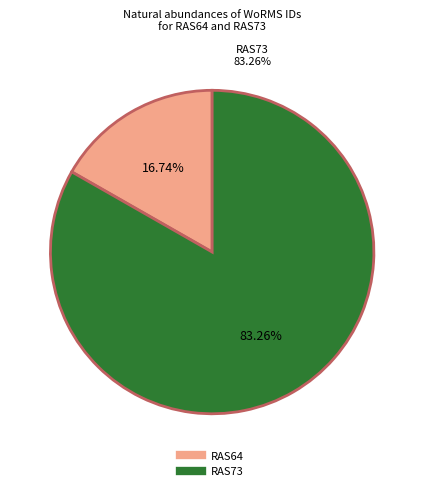

Rank the categories by value from lowest to highest.

RAS64, RAS73